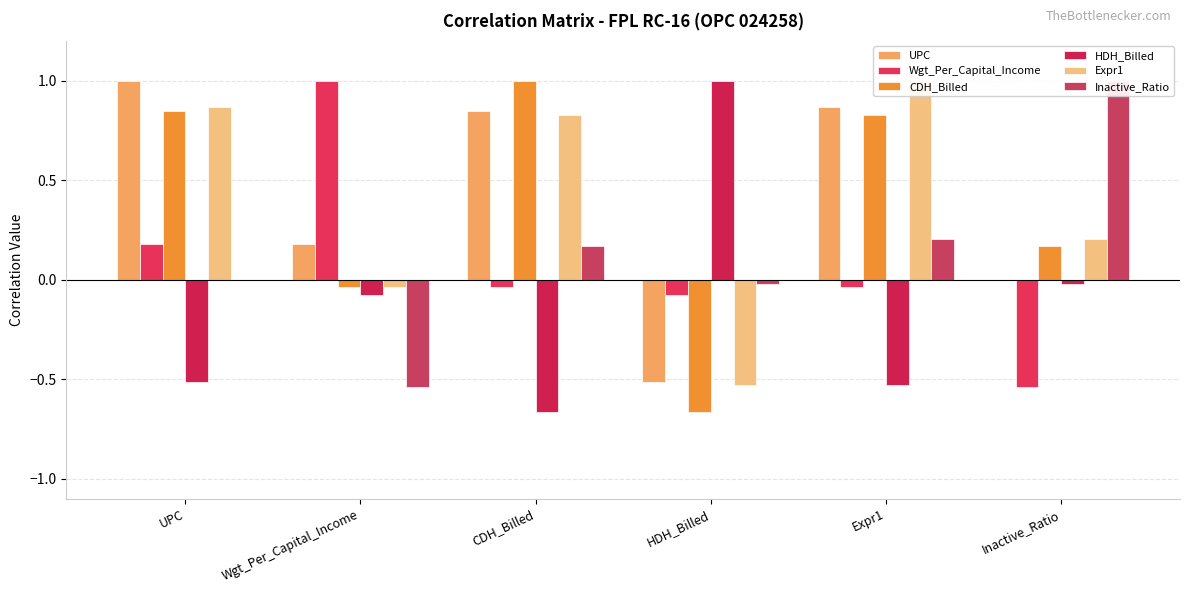

Read the HDH_Billed value at HDH_Billed.

1.0